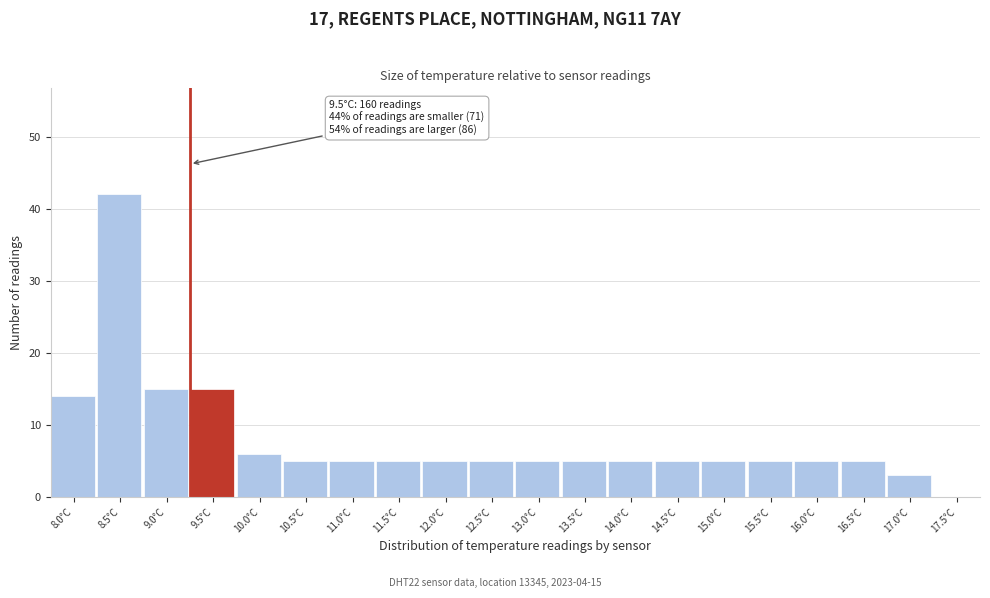

Reading left to right, extract all data points from this chart.

8.0°C=14	8.5°C=42	9.0°C=15	9.5°C=15	10.0°C=6	10.5°C=5	11.0°C=5	11.5°C=5	12.0°C=5	12.5°C=5	13.0°C=5	13.5°C=5	14.0°C=5	14.5°C=5	15.0°C=5	15.5°C=5	16.0°C=5	16.5°C=5	17.0°C=3	17.5°C=0